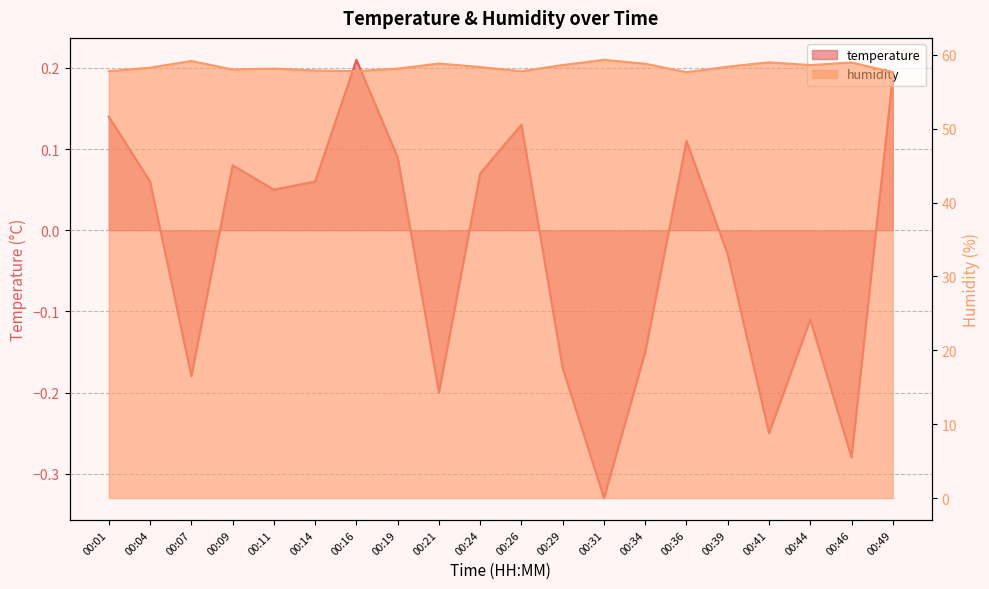

True or false: temperature and humidity intersect in this chart.

False